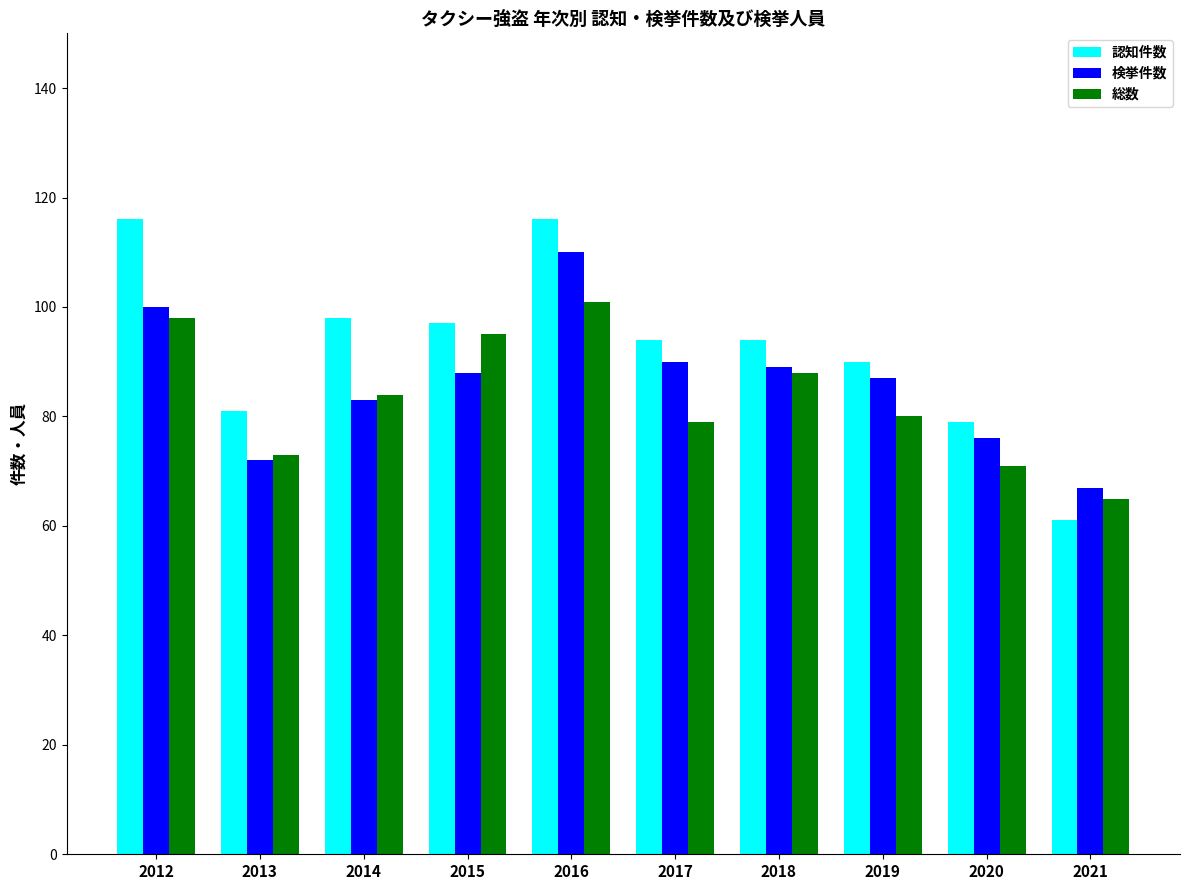

Is it true that 認知件数 equals 94 at 2017?

True